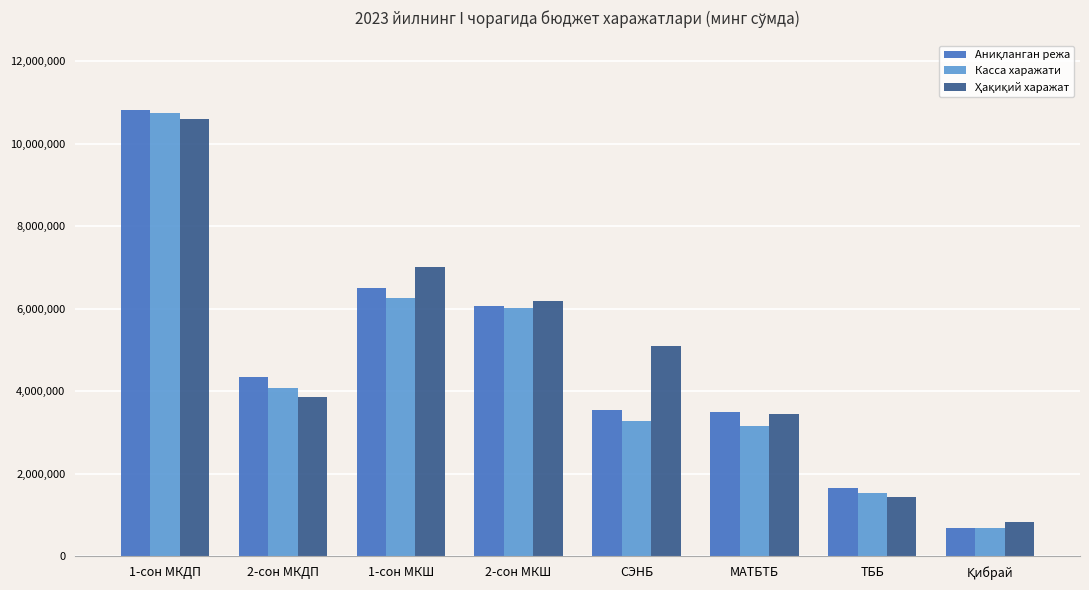

What is the sum of the Касса харажати values at 1-сон МКДП and 1-сон МКШ?

16988546.7